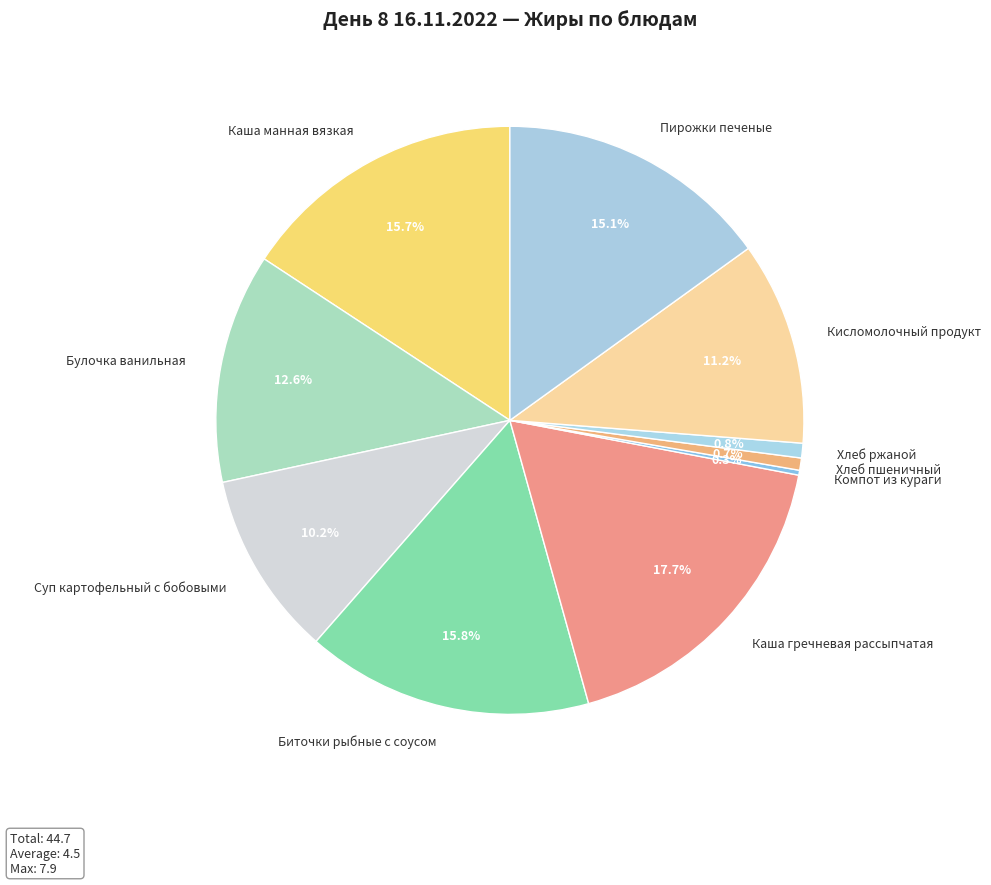

Is Булочка ванильная the majority of the pie?

No